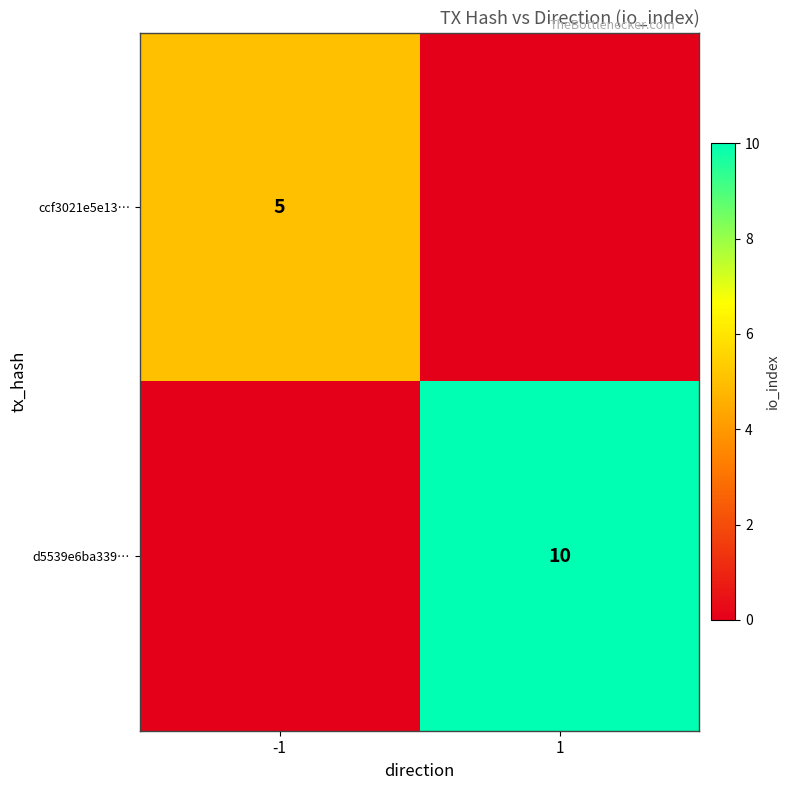

The d5539e6ba339… series shows 10 at 1. True or false?

True